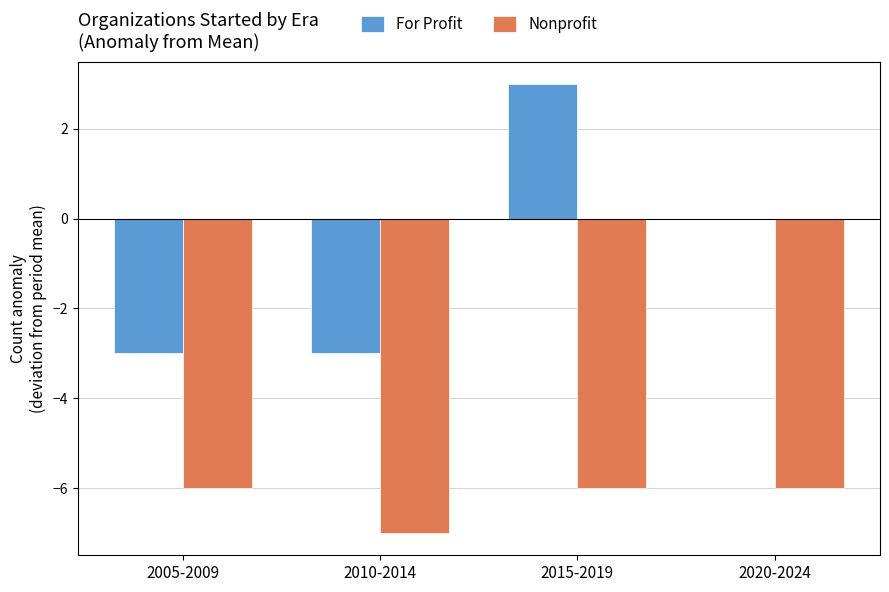

At which label is For Profit closest to 0?

2020-2024